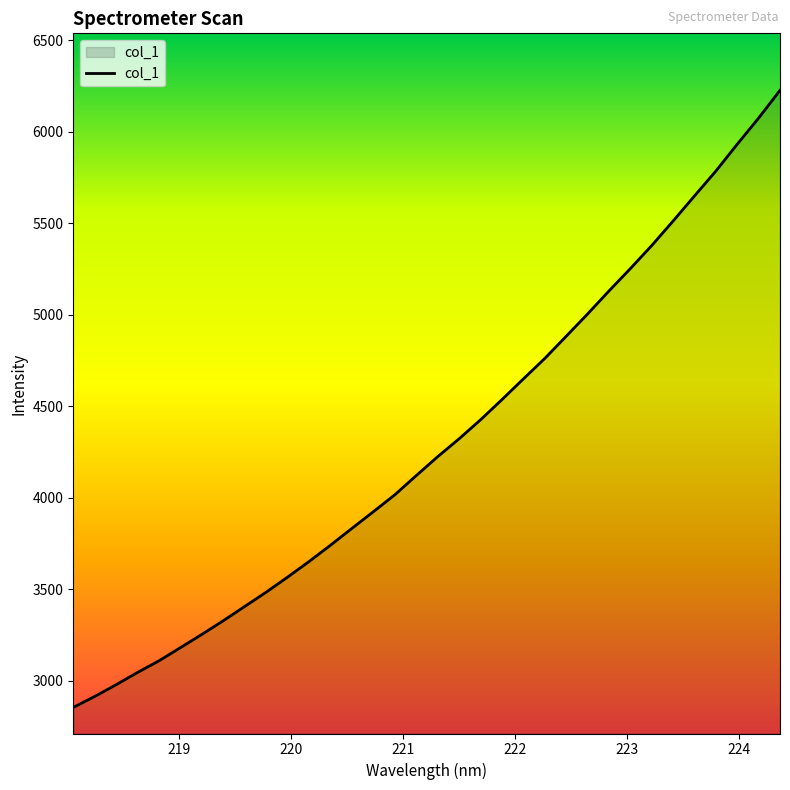

Does the chart display data point markers on the line(s)?

No